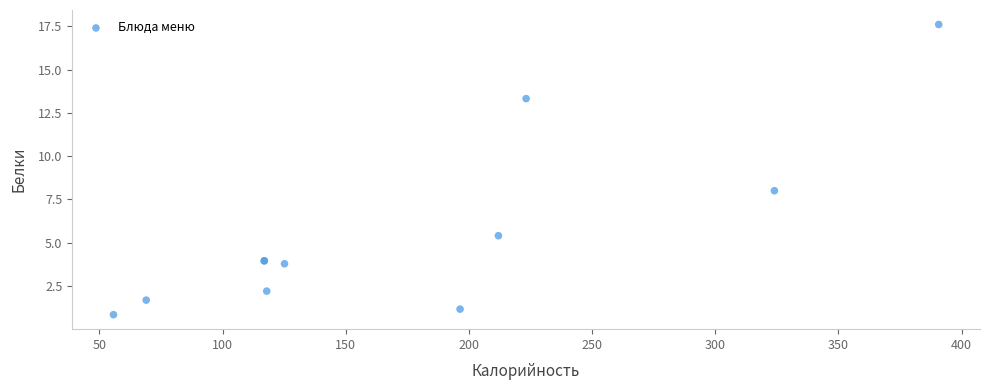

What Y value in the scatter plot is closest to 9?

8.0